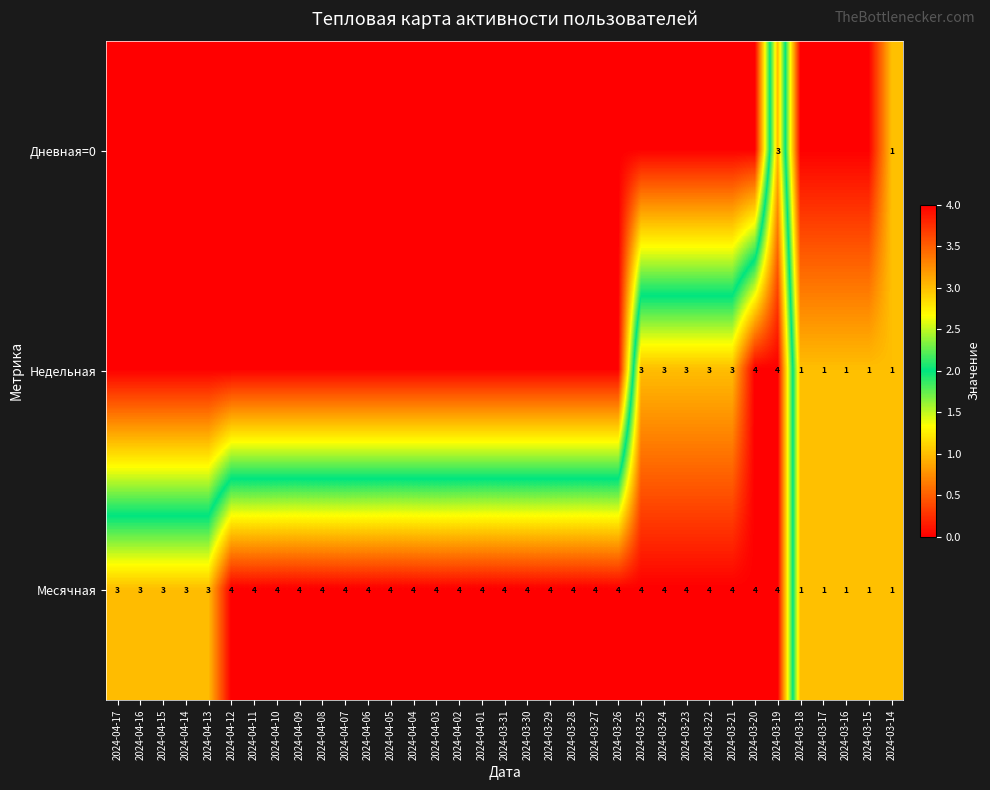

Which category has the highest value across all series?

2024-03-20